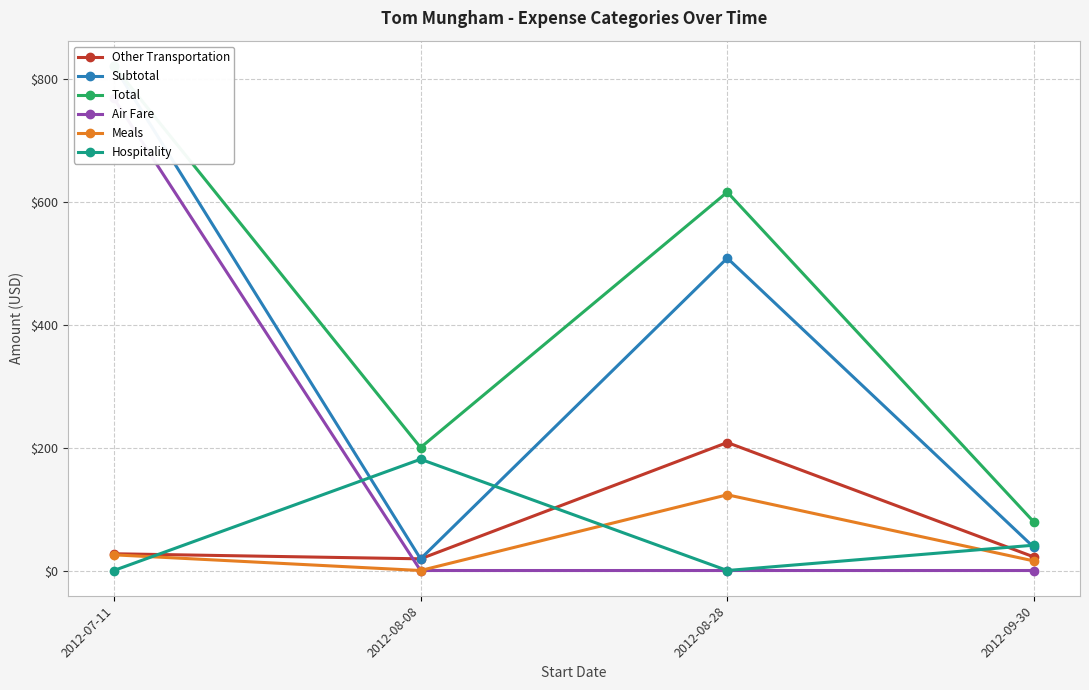

What is the total value across all series at 2012-09-30?

195.0